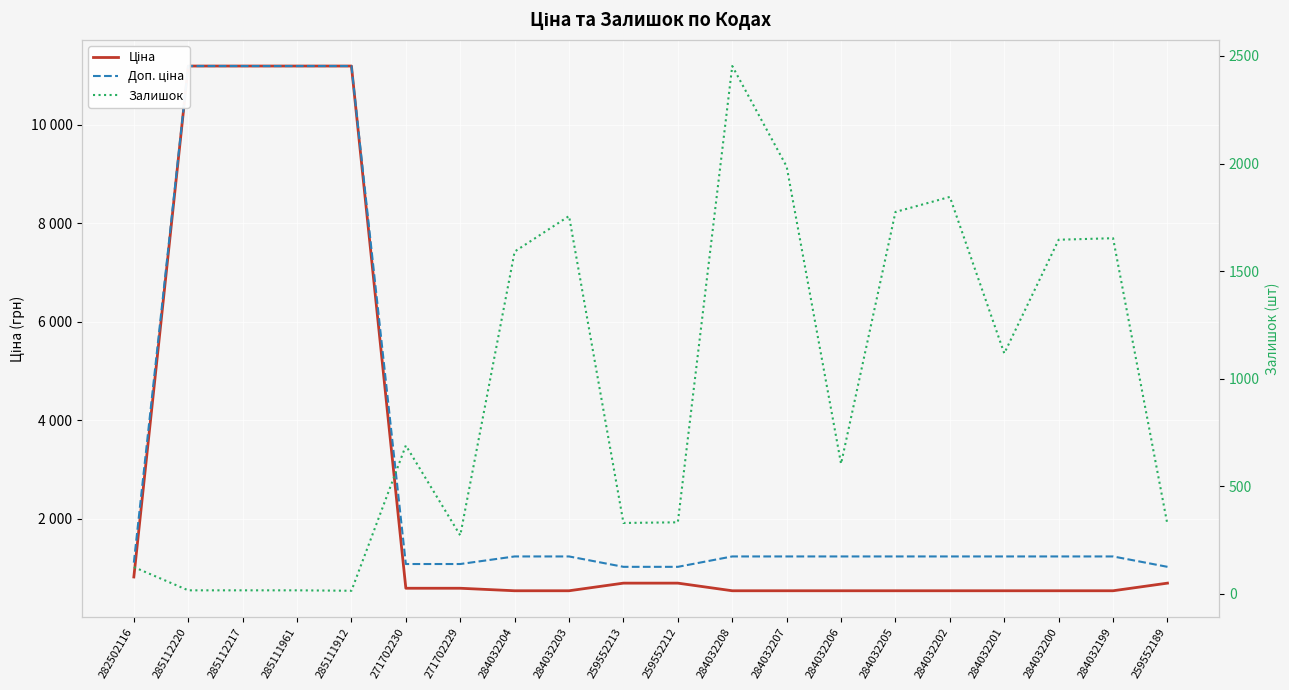

Which has a higher value, 284032202 or 284032206?

284032202